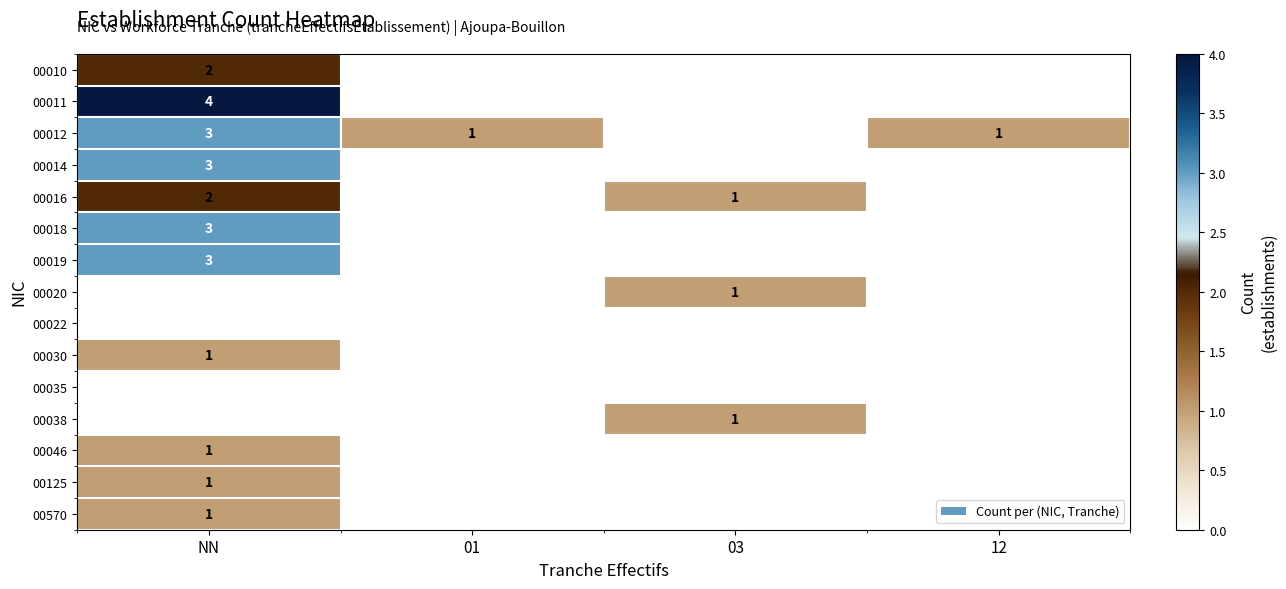

Is the value of 00010 at NN greater than the value of 00046 at NN?

Yes